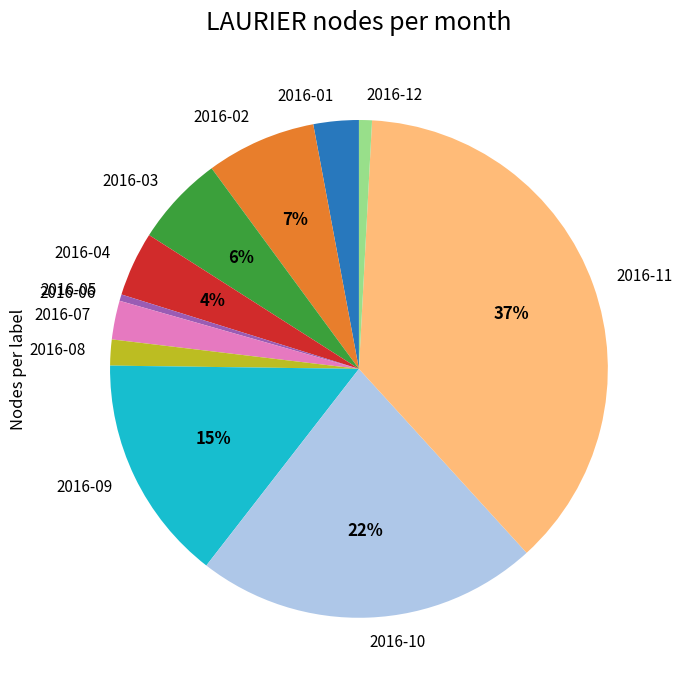

Which slice is the largest?

2016-11